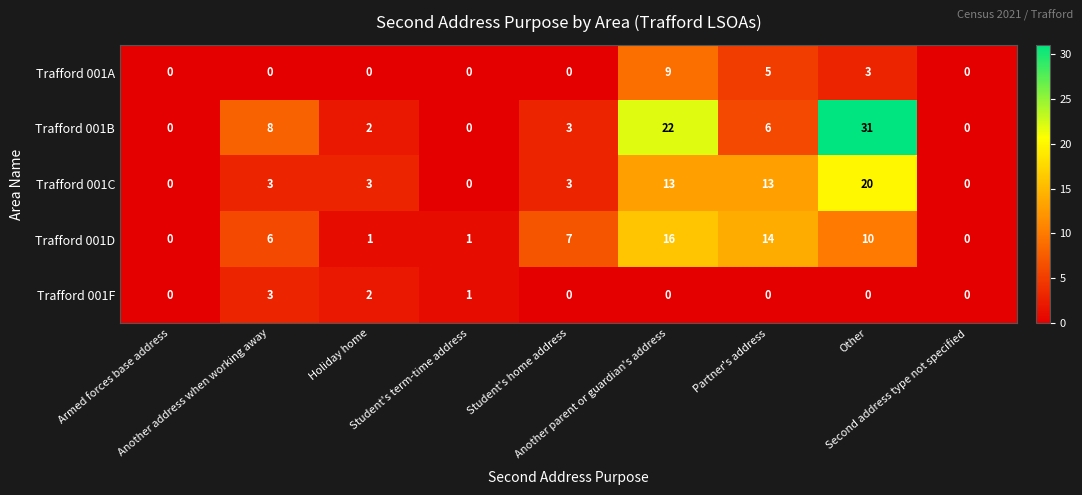

What is the difference between the highest and lowest values at Another address when working away?

8